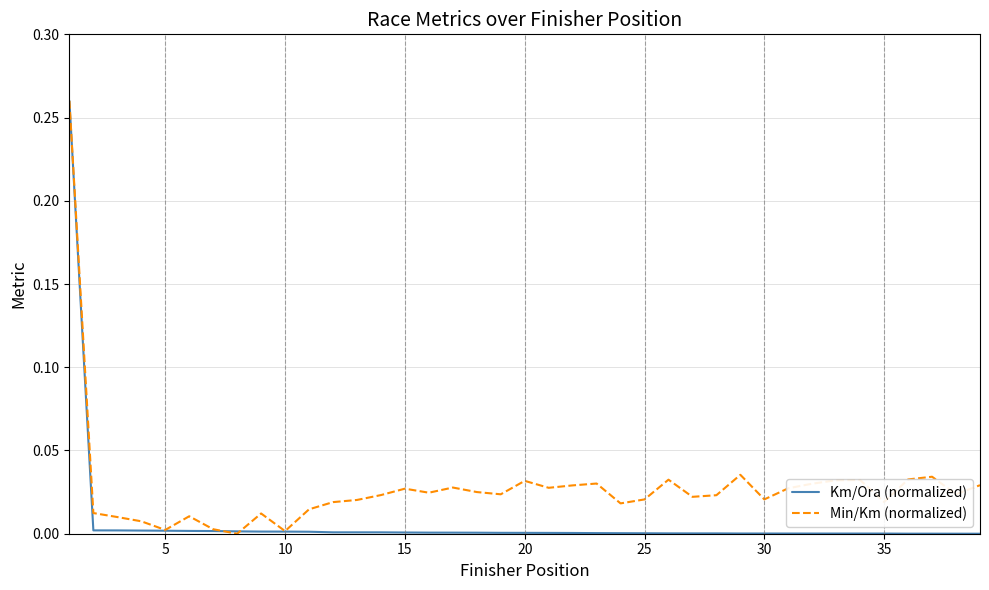

Rank the series by their average value, from highest to lowest.

Min/Km (normalized), Km/Ora (normalized)